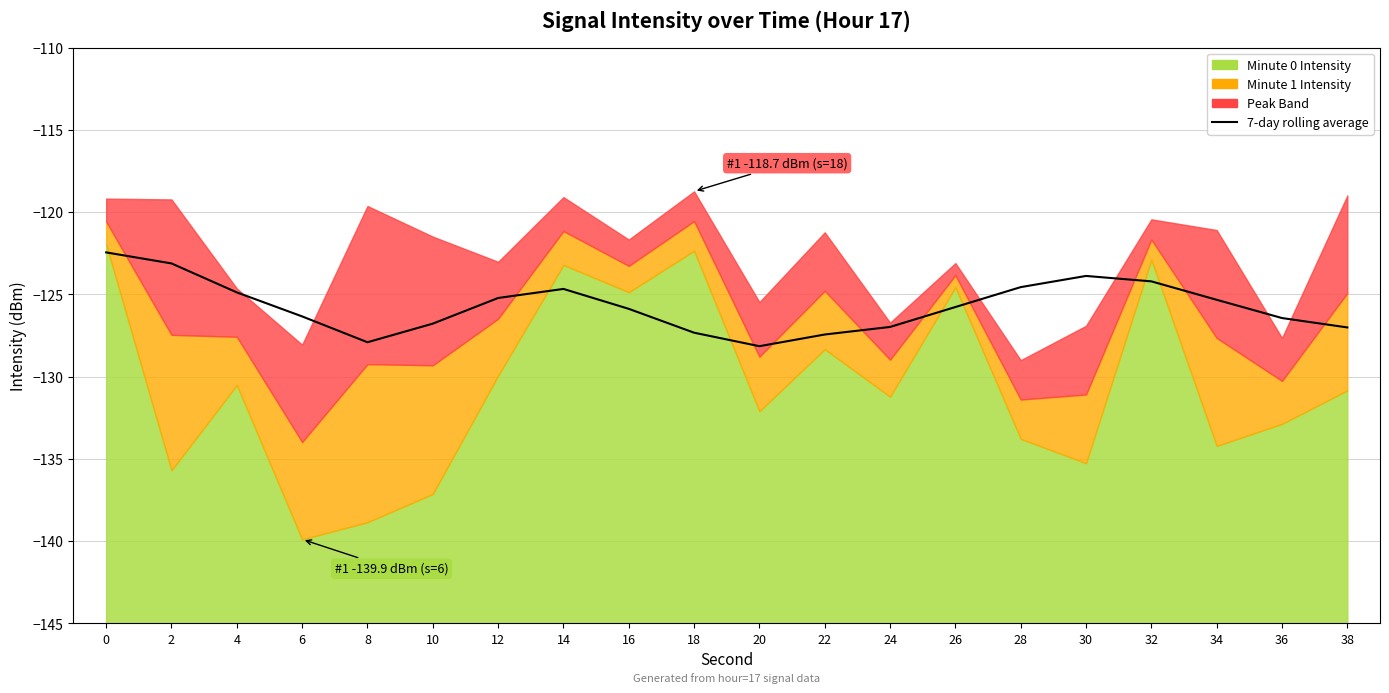

What is the sum of all values?

-2514.3